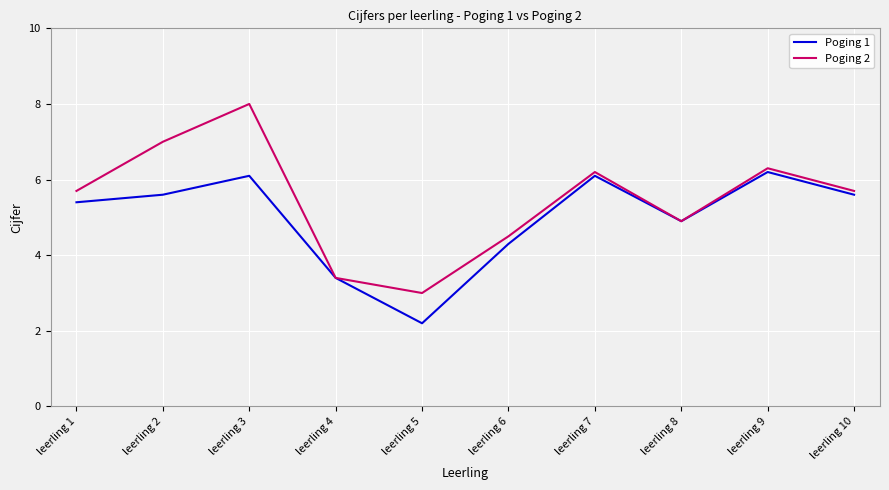

The value of Poging 1 at leerling 3 is 6.1. True or false?

True